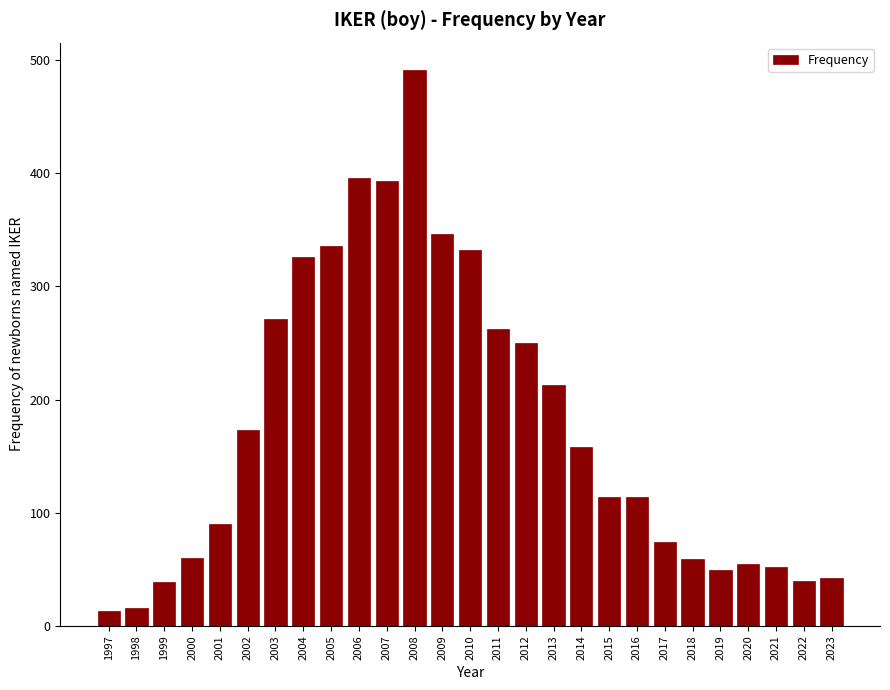

At which category does the chart reach its peak across all series?

2008